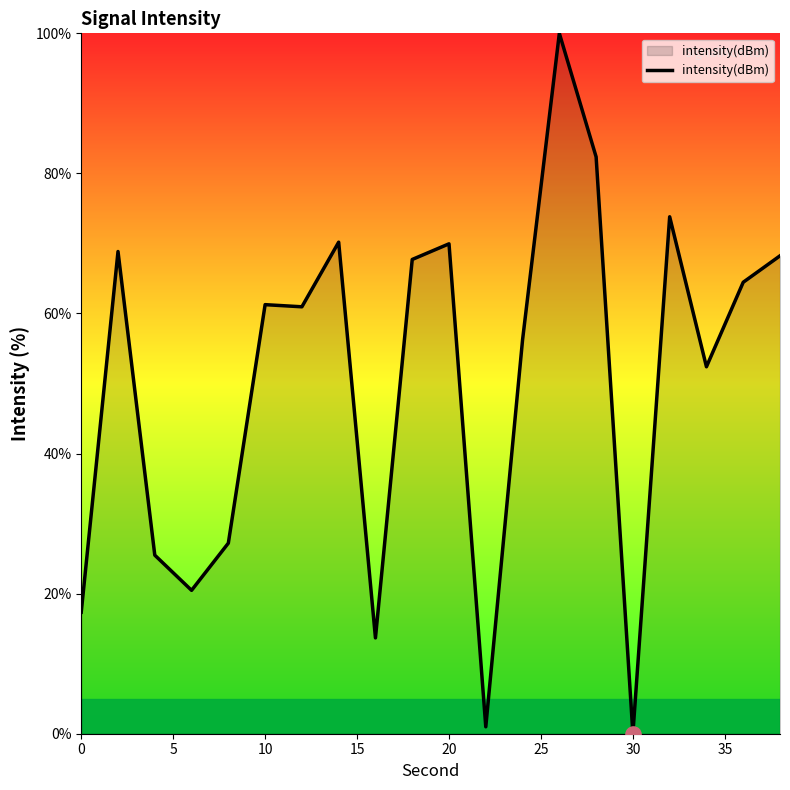

What is the difference between the maximum and minimum values?

100.0